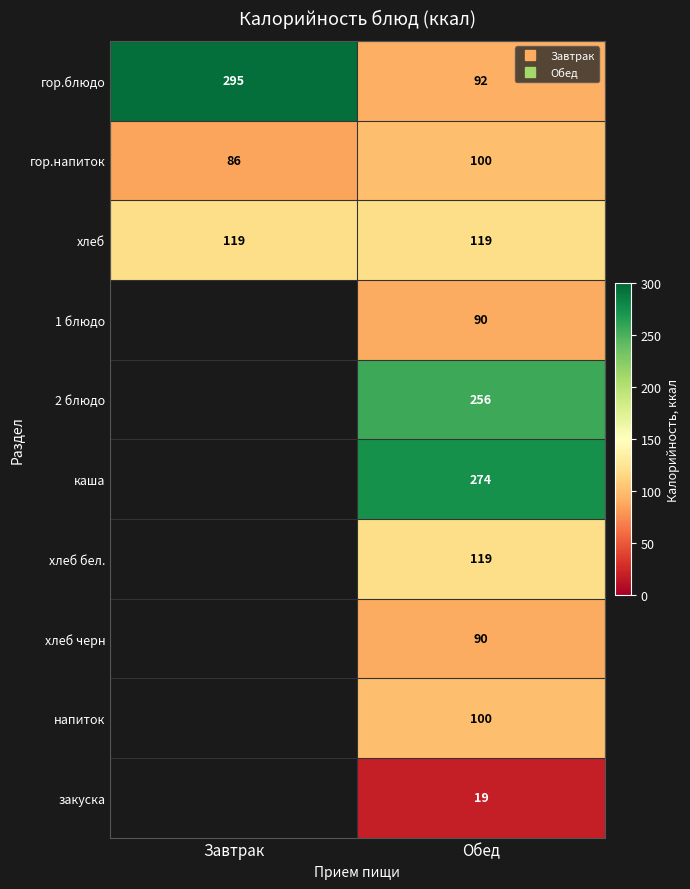

What is the sum of all хлеб черн values?

90